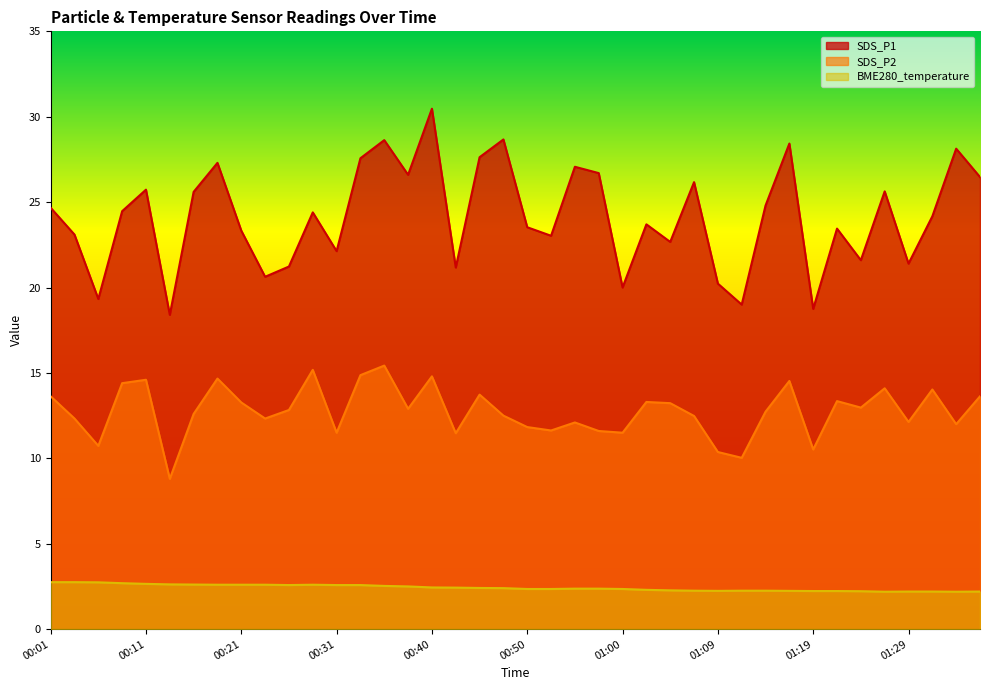

Which series has the largest total across all categories?

SDS_P1